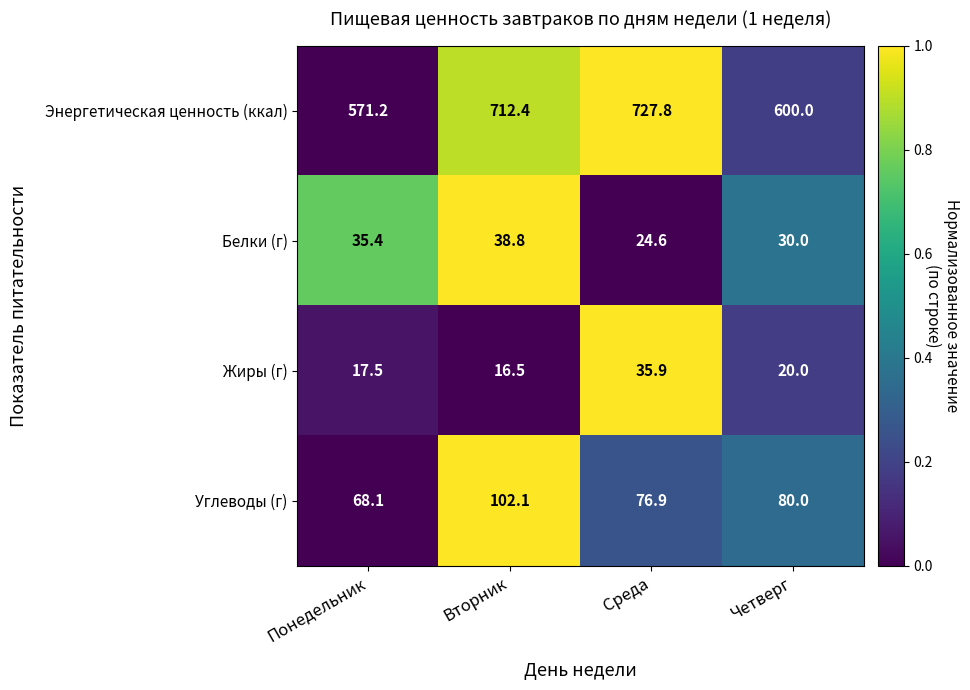

Which label corresponds to the largest value in the chart?

Среда